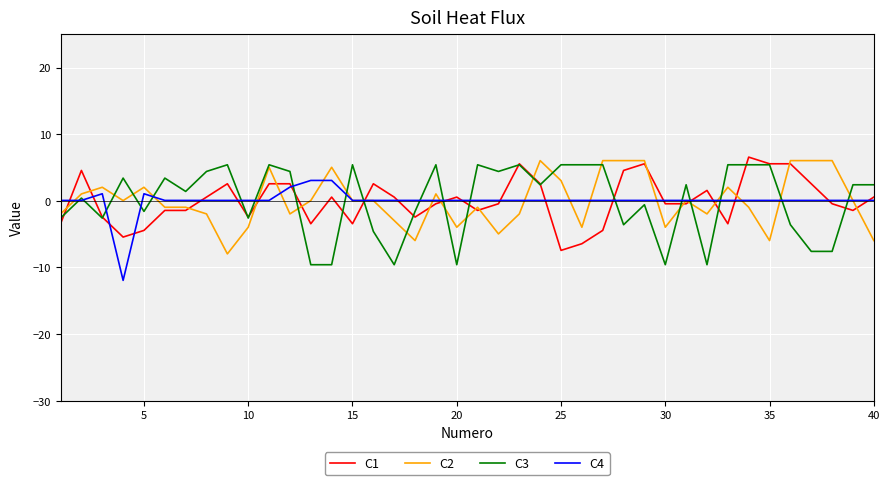

Rank the series by their maximum value, from highest to lowest.

C1, C2, C3, C4